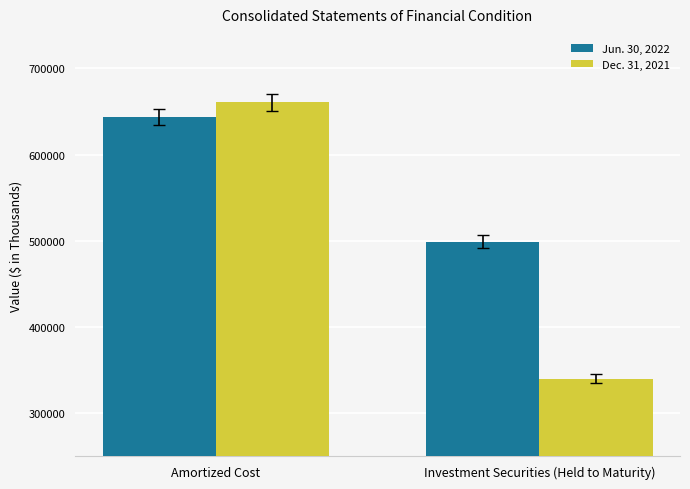

What is the spread (max minus min) of values at Investment Securities (Held to Maturity)?

159264